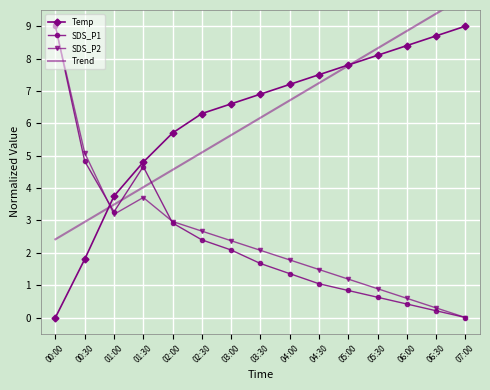

Which series has the largest total across all categories?

Trend